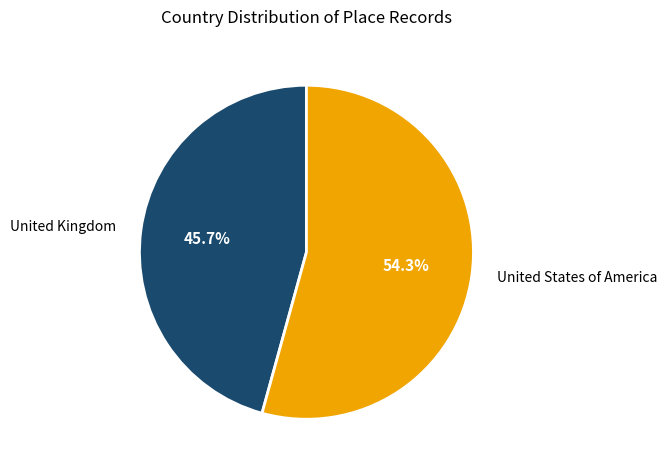

Which slice is the largest?

United States of America